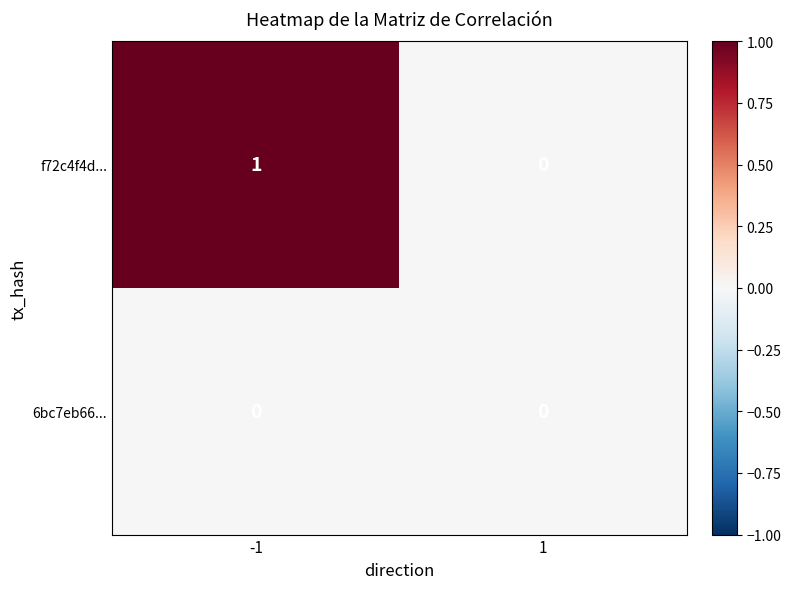

Between -1 and 1, which series saw the biggest shift?

f72c4f4d...